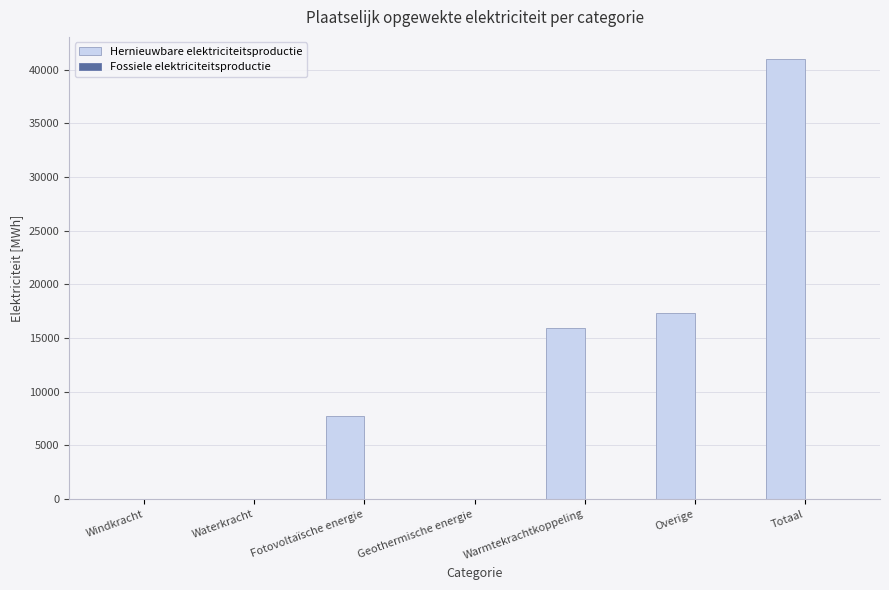

Between Overige and Totaal, which is larger?

Totaal